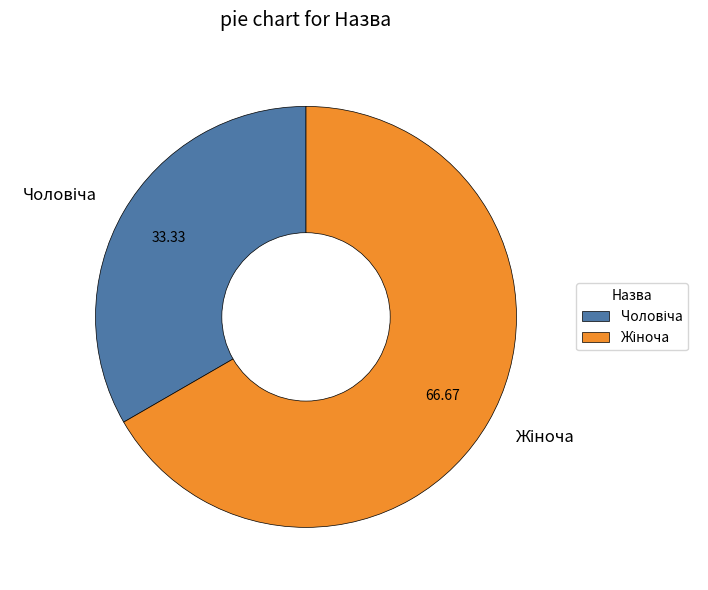

To the nearest percent, what is the difference between the Чоловіча and Жіноча slice percentages?

33%